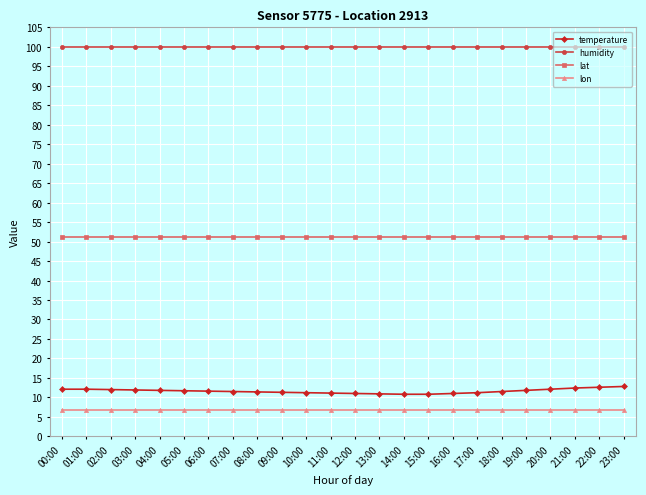

Does the chart have visible grid lines?

Yes